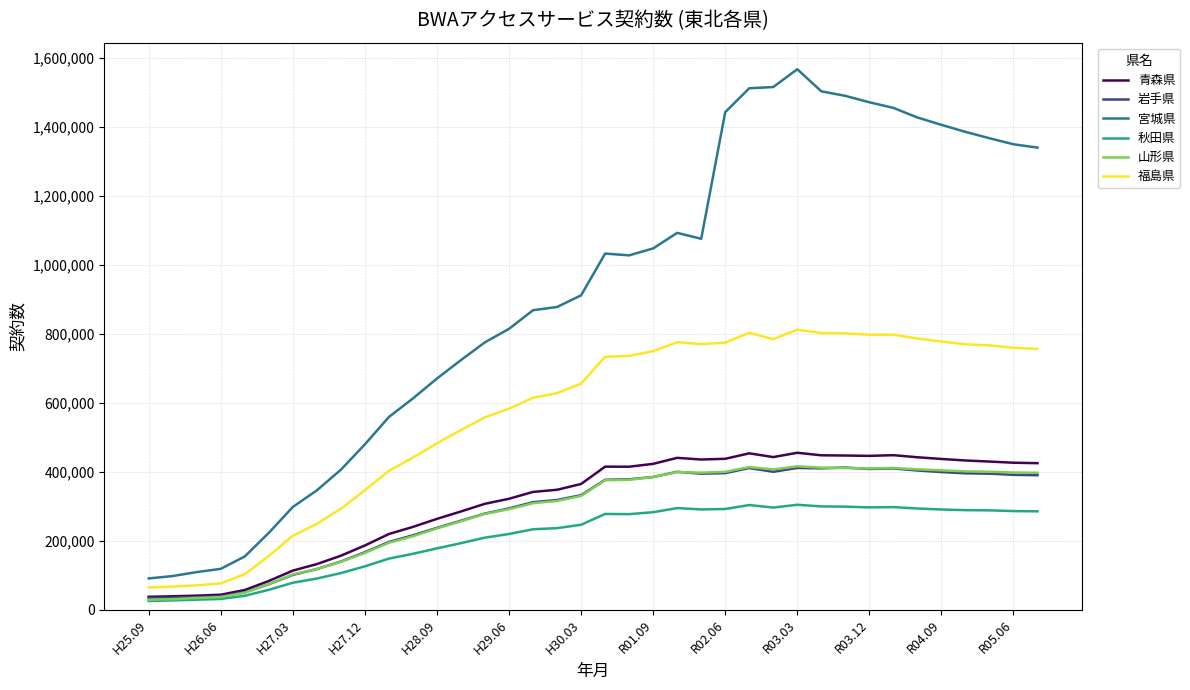

How many categories are shown in the chart?

38